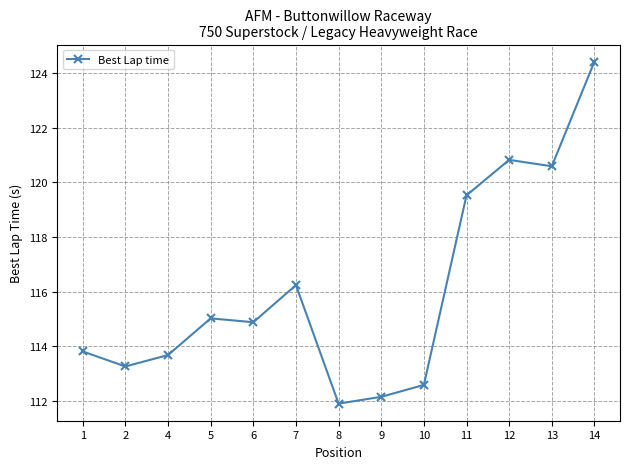

How many interior local valleys (lower than both neighbors) does the data have?

4